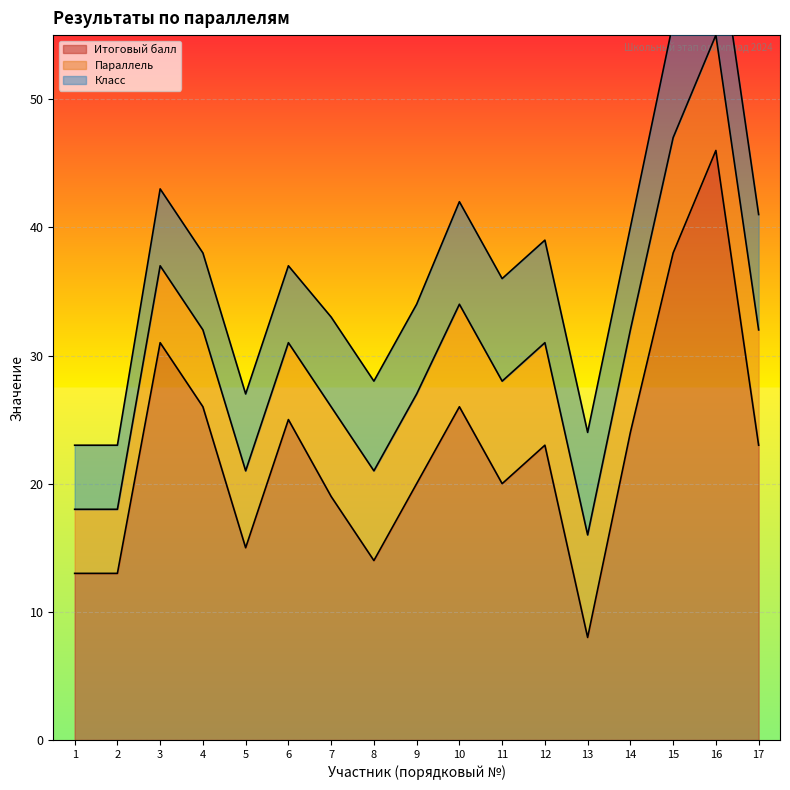

The Итоговый балл series shows 7 at 11. True or false?

False